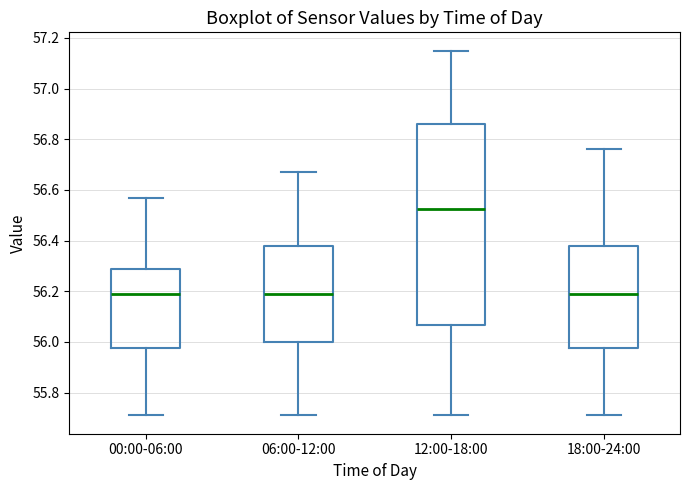

Reading left to right, transcribe this box plot: for each box, give where its median line is, the range the box spans, and where its two whiskers end, as read against the y-axis. The values are not printed on the chart, so give them approximately, as read against the axis.

00:00-06:00: median 56.20, box 55.98 to 56.30, whiskers 55.72 to 56.58
06:00-12:00: median 56.20, box 56.00 to 56.38, whiskers 55.72 to 56.68
12:00-18:00: median 56.52, box 56.06 to 56.86, whiskers 55.72 to 57.16
18:00-24:00: median 56.20, box 55.98 to 56.38, whiskers 55.72 to 56.76